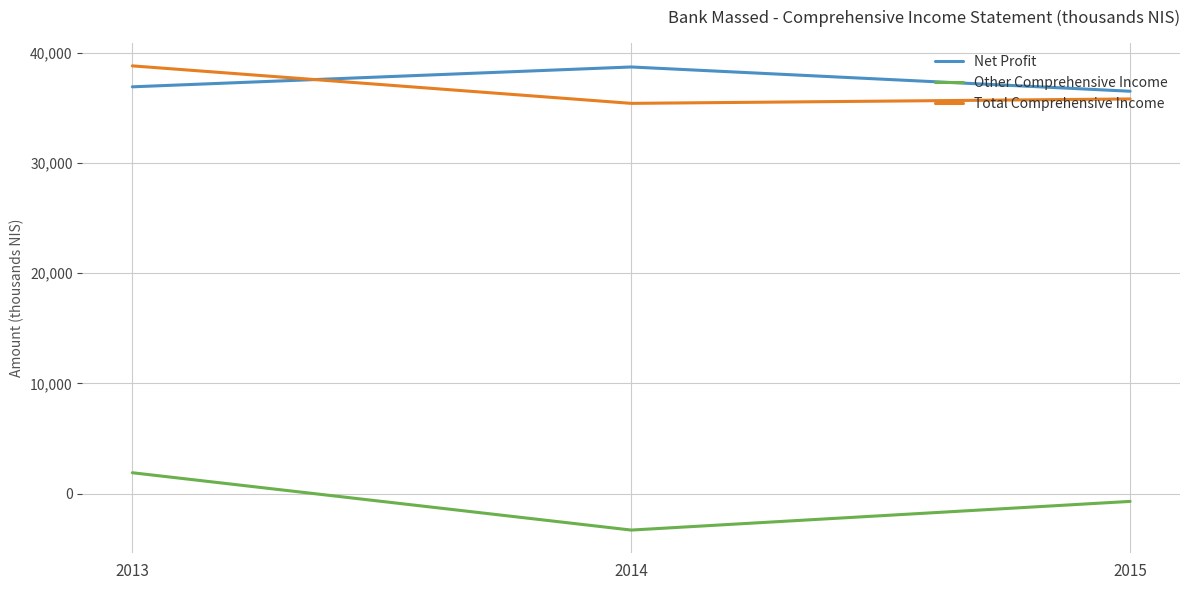

How many values in the Total Comprehensive Income series are below 35800?

1